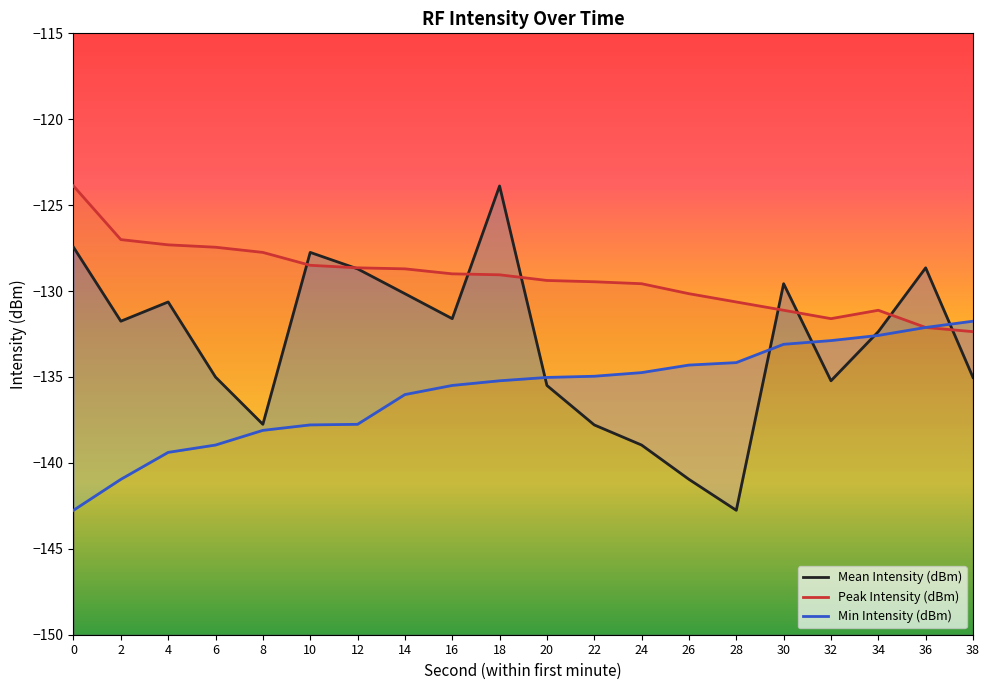

What are all the series names shown in the legend?

Mean Intensity (dBm), Peak Intensity (dBm), Min Intensity (dBm)